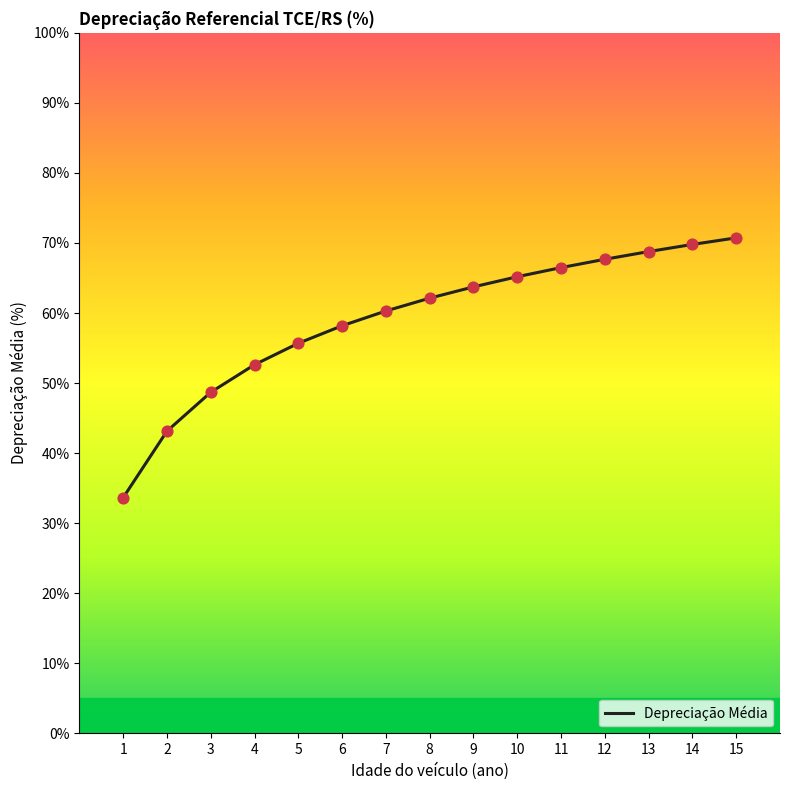

Between 14 and 10, which is larger?

14